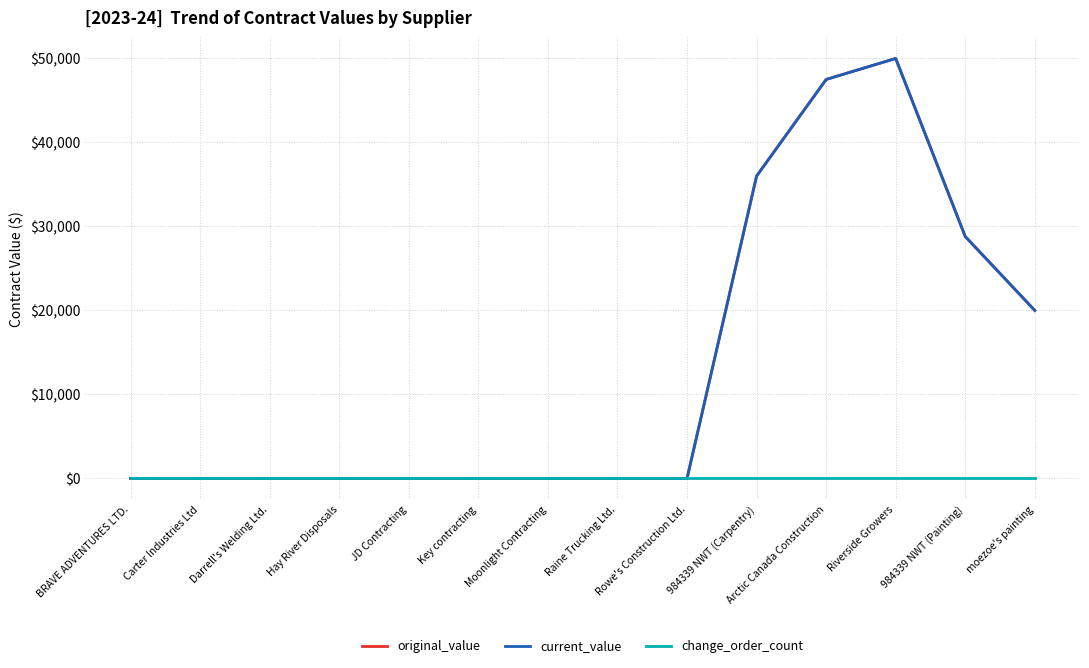

Is this an area chart (filled region under the line)?

No